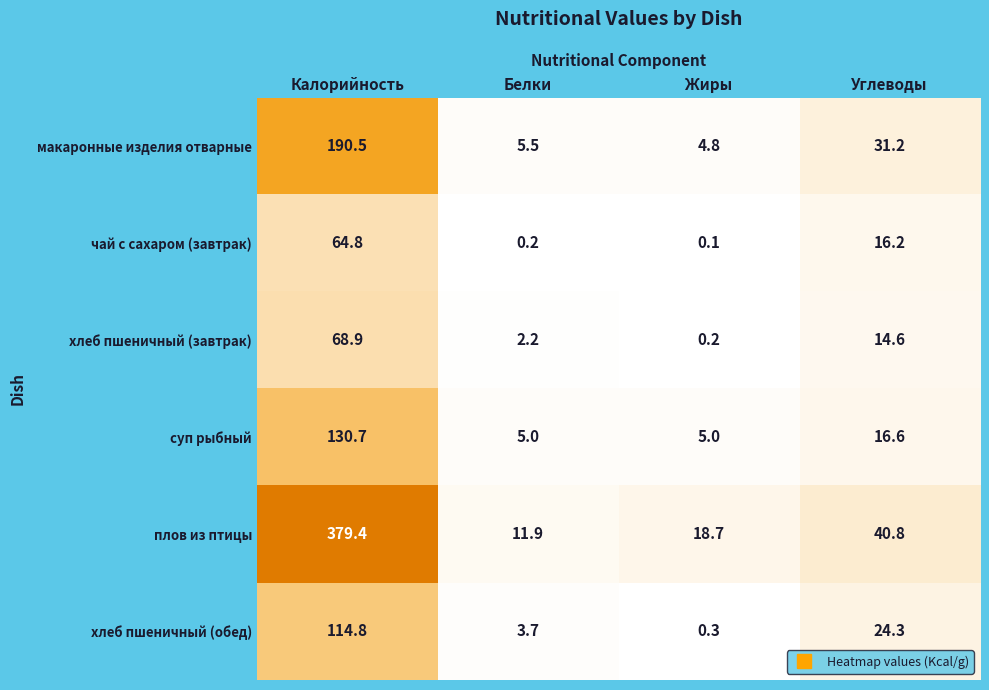

At Калорийность, list the series in order from largest to smallest.

плов из птицы, макаронные изделия отварные, суп рыбный, хлеб пшеничный (обед), хлеб пшеничный (завтрак), чай с сахаром (завтрак)